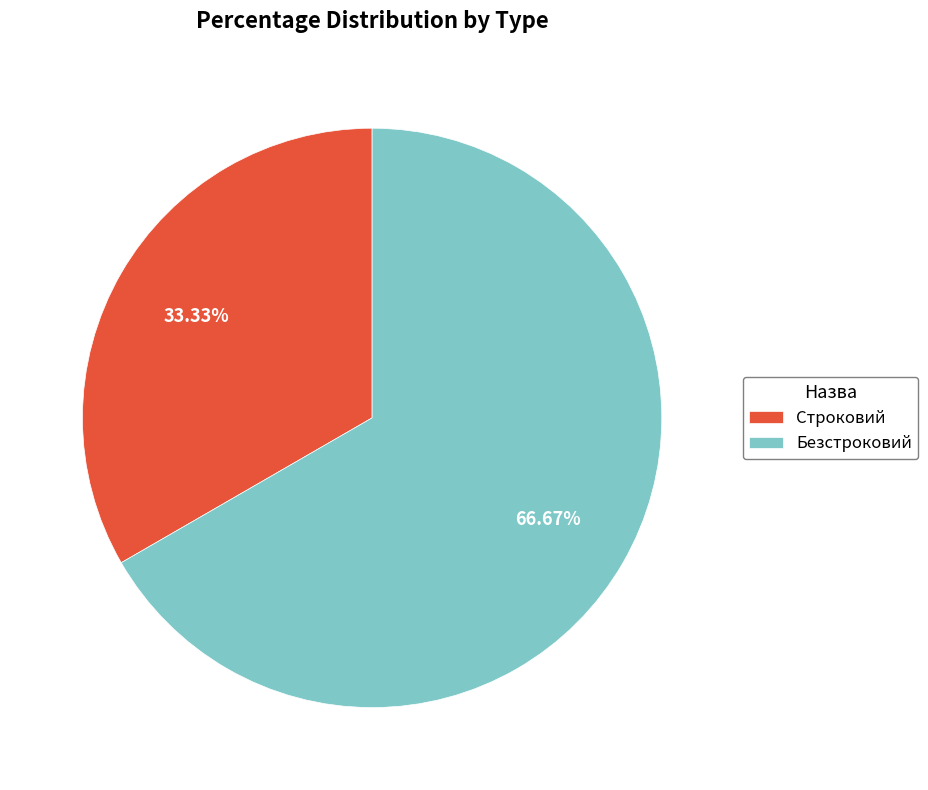

To the nearest percent, what is the difference between the largest and smallest slice percentages?

33%